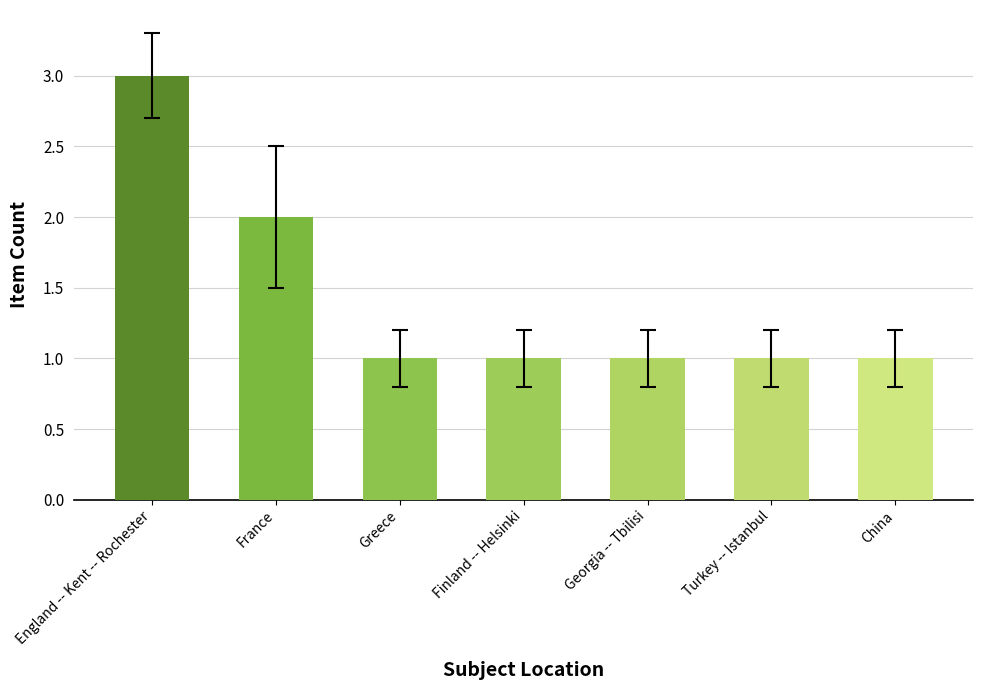

The value at China is 2. True or false?

False